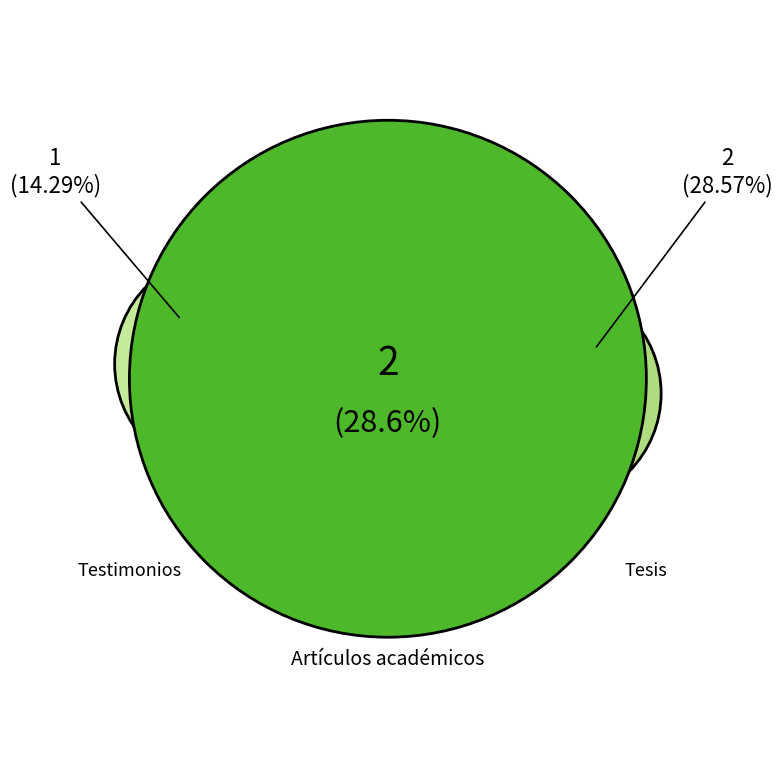

Is the sum of Testimonios and Tesis greater than half?

No